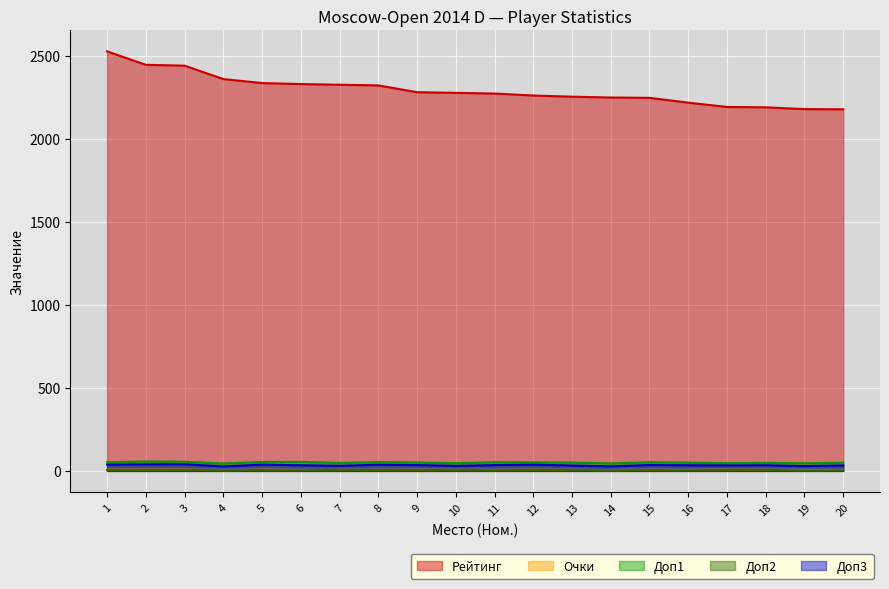

The value of Доп2 at 13 is 2.0. True or false?

False